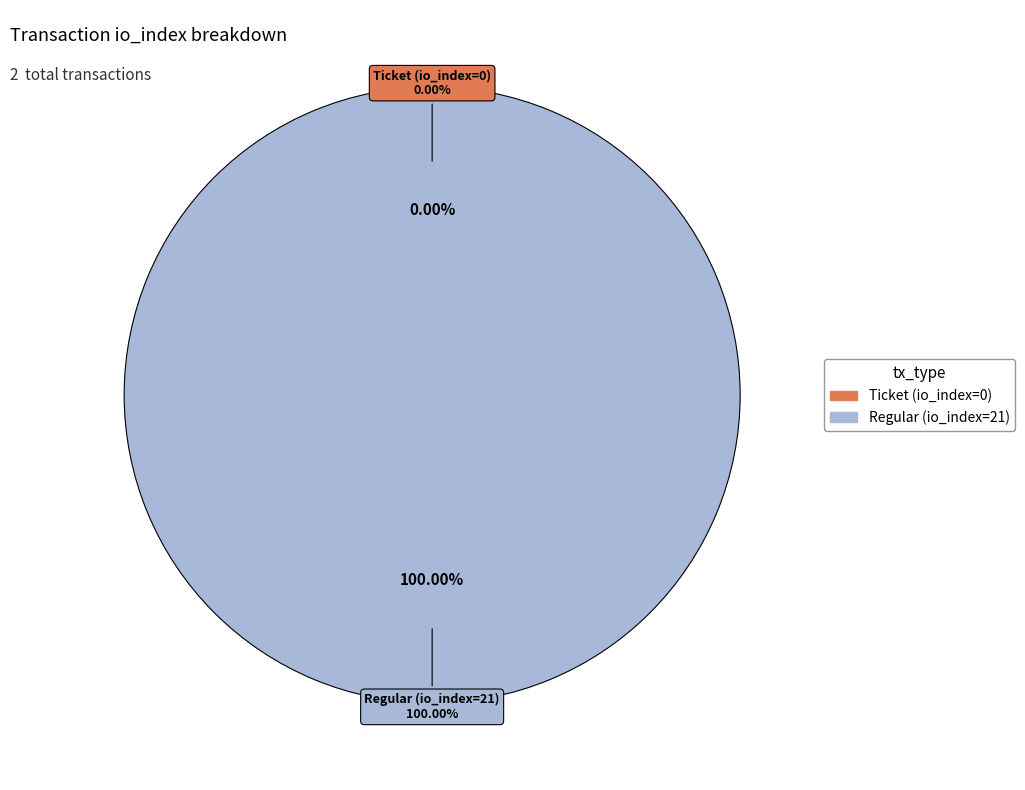

What is the largest slice in the pie chart?

Regular (io_index=21)